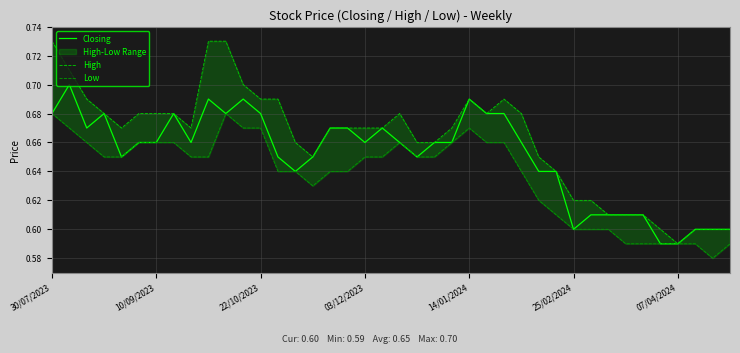

Which series changed the most between 29 and 35?

Closing